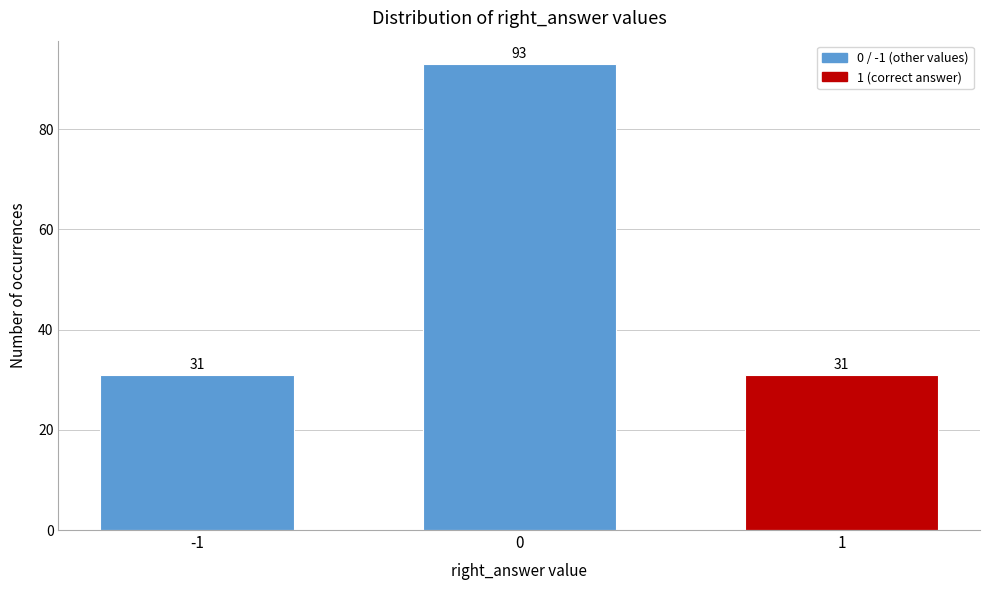

Reading left to right, what are all the values shown in this chart?

-1=31	0=93	1=31